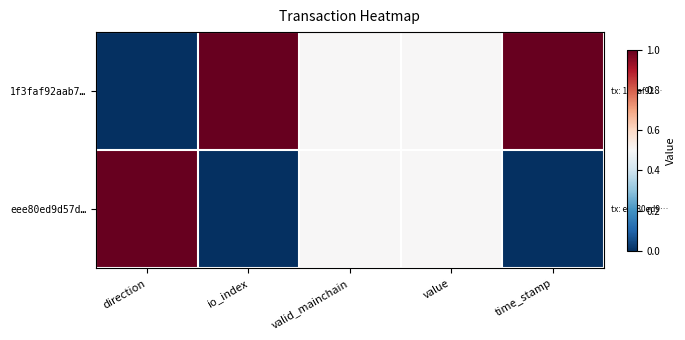

Rank the series at valid_mainchain from lowest to highest value.

1f3faf92aab7…, eee80ed9d57d…